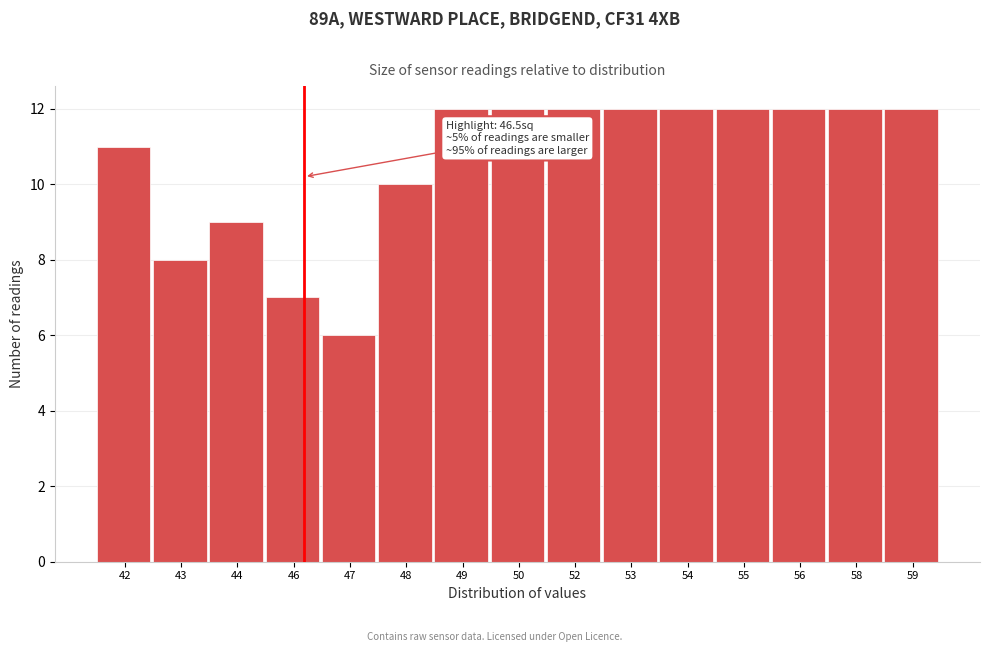

Reading right to left, extract all data points from this chart.

59=12	58=12	56=12	55=12	54=12	53=12	52=12	50=12	49=12	48=10	47=6	46=7	44=9	43=8	42=11